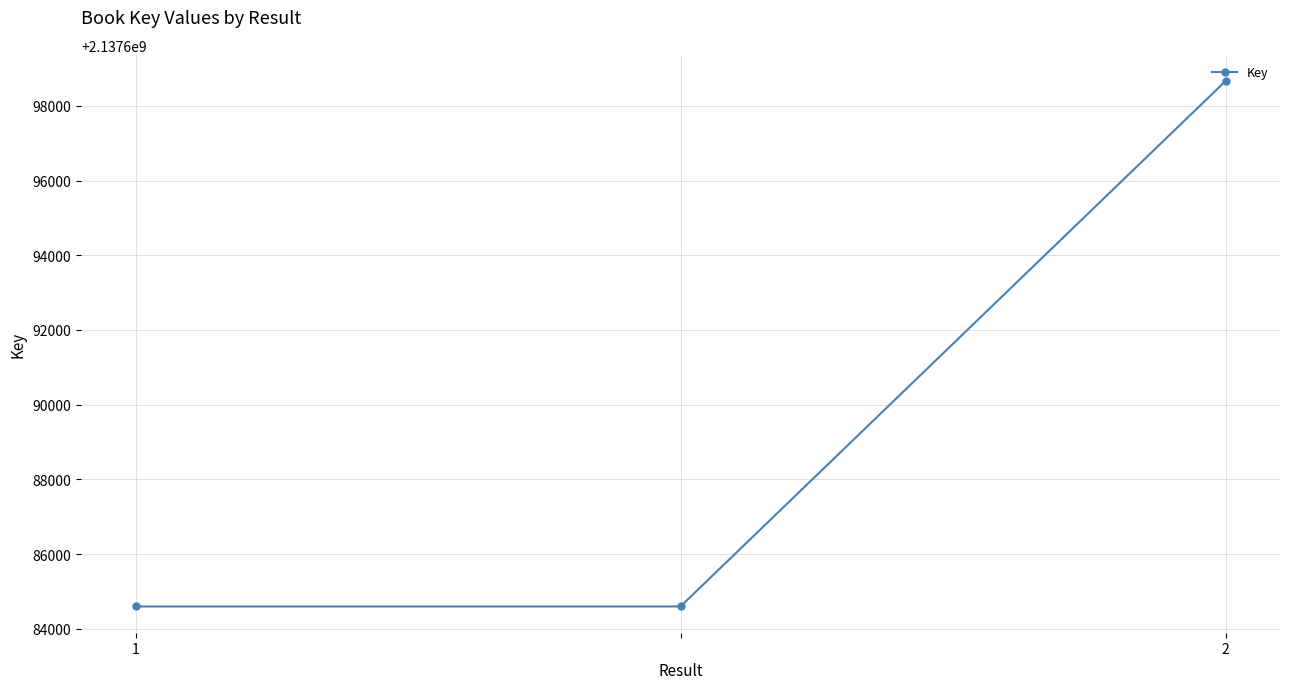

What is the value of the 1st point from the left?

2137684599